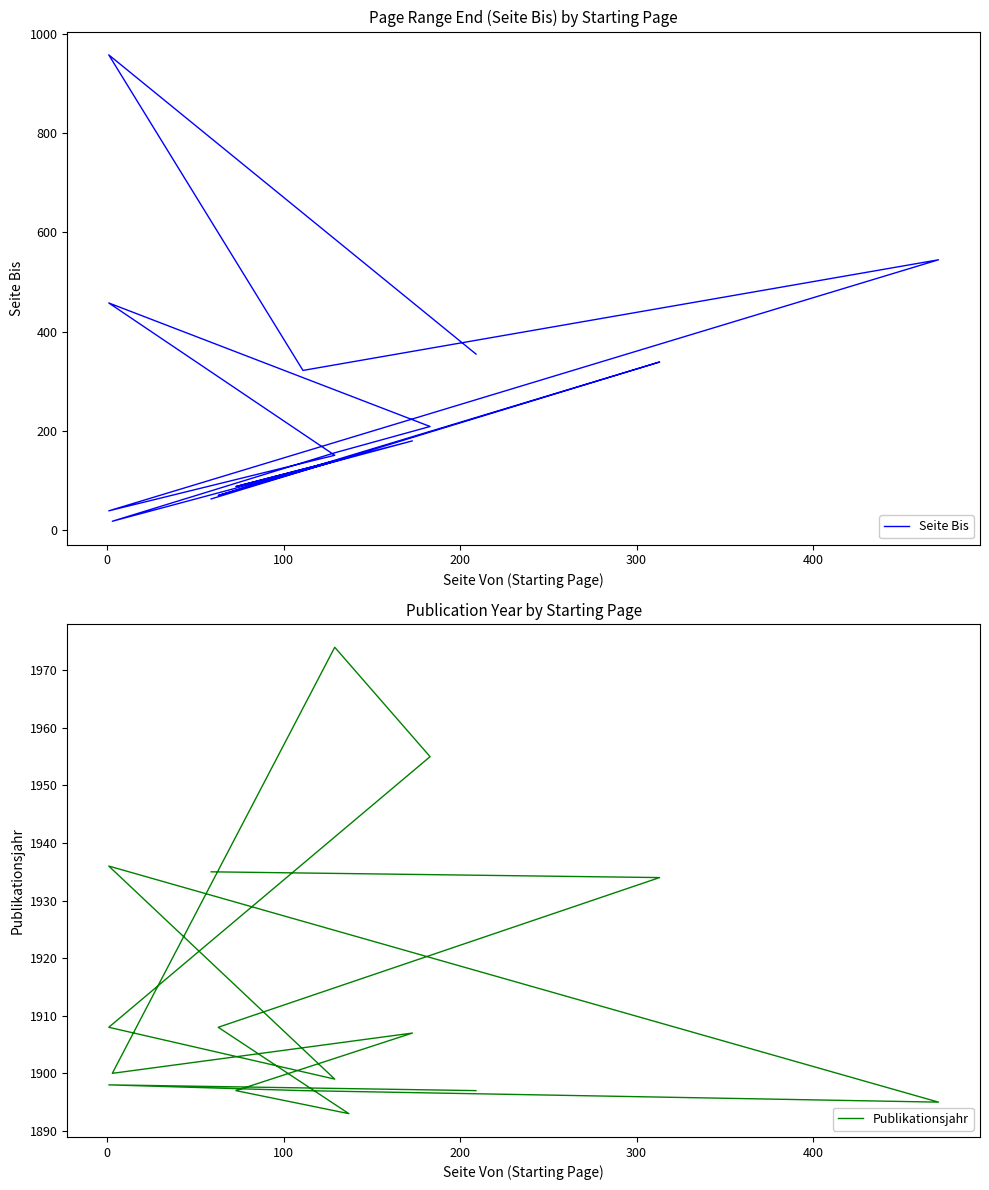

True or false: Publikationsjahr series and Seite Bis series intersect in this chart.

False